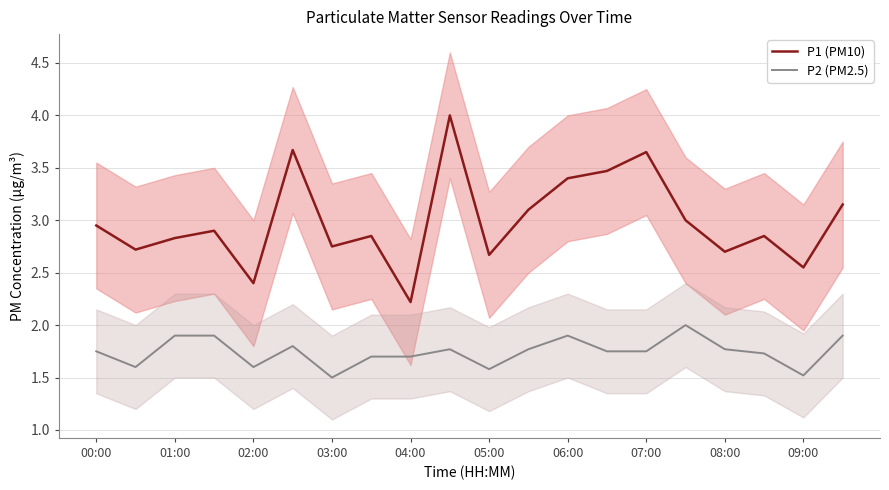

In P2 (PM2.5), how many points are higher than both neighbors (excluding endpoints)?

4